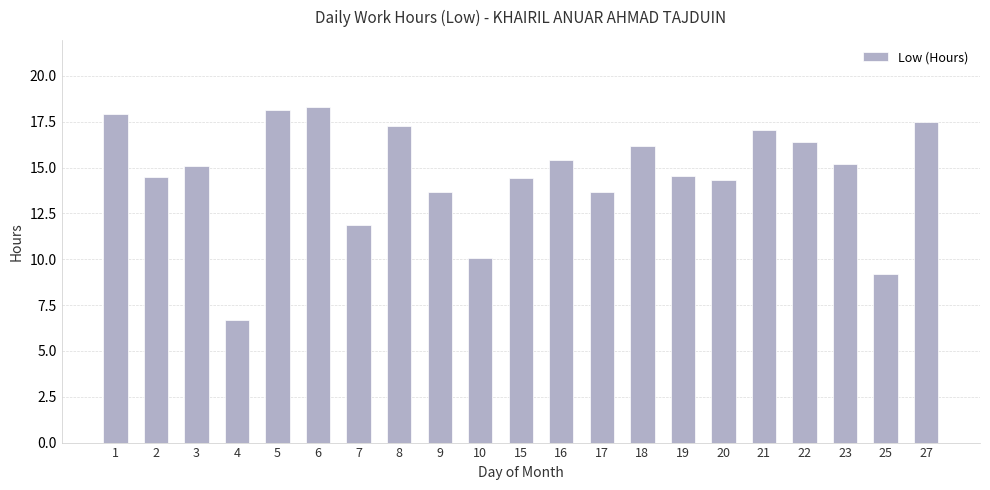

The chart shows a value of 13.7 at 17. True or false?

True